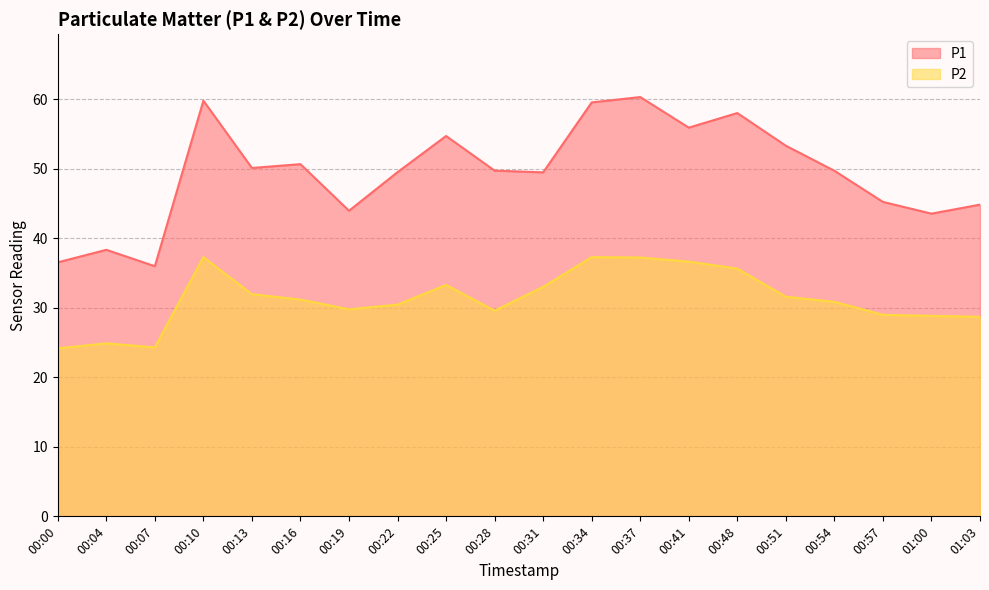

Which series has the largest range (max minus min)?

P1